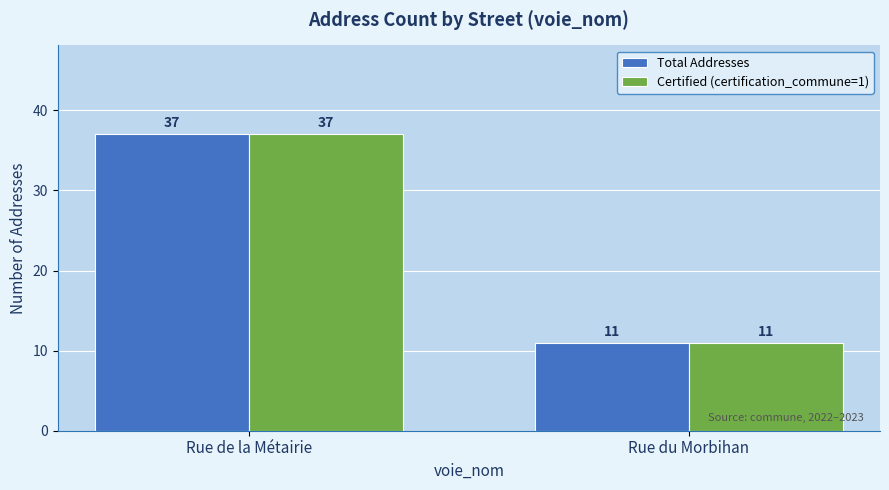

Are the bars grouped side by side (vs. stacked)?

Yes